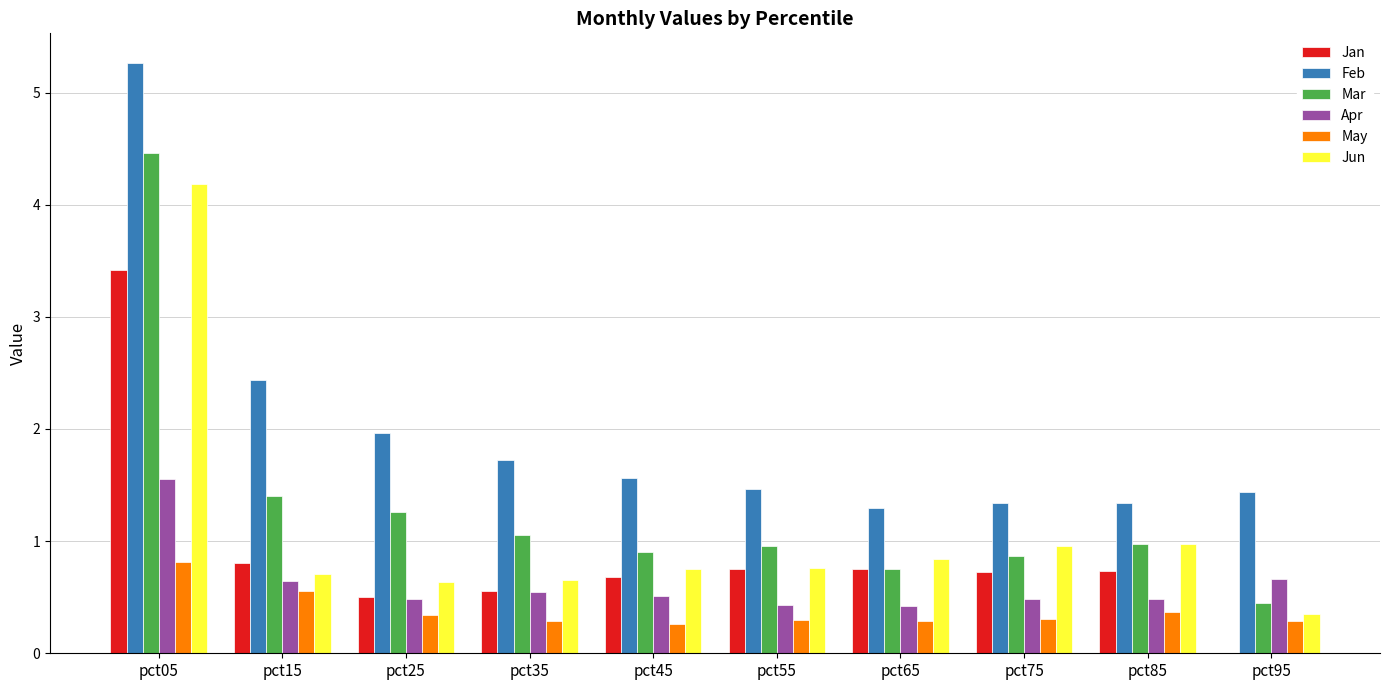

The value of Apr at pct25 is 0.2. True or false?

False